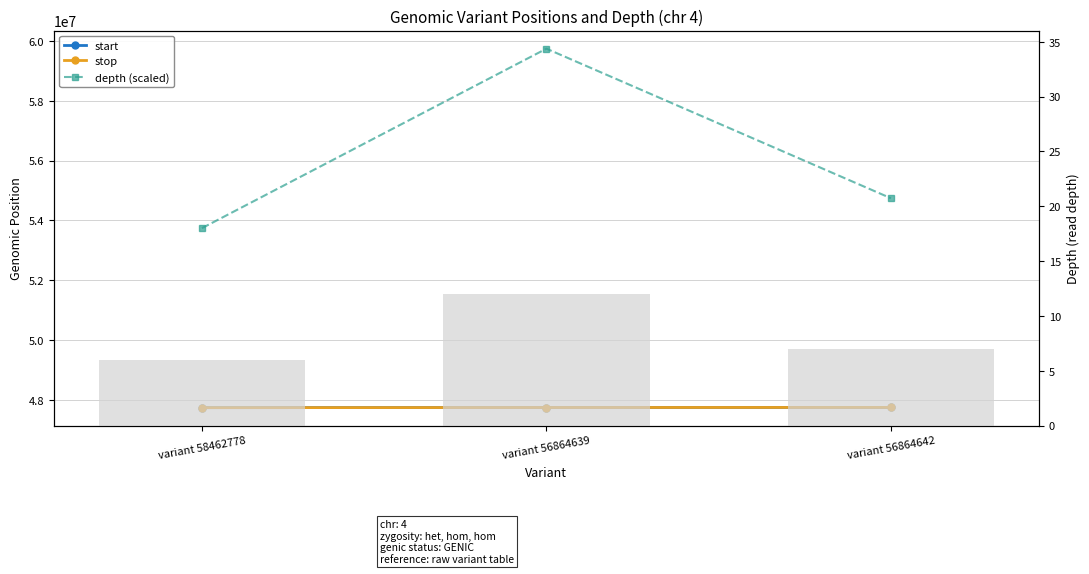

How many data points in depth (scaled) are less than 54742268?

1